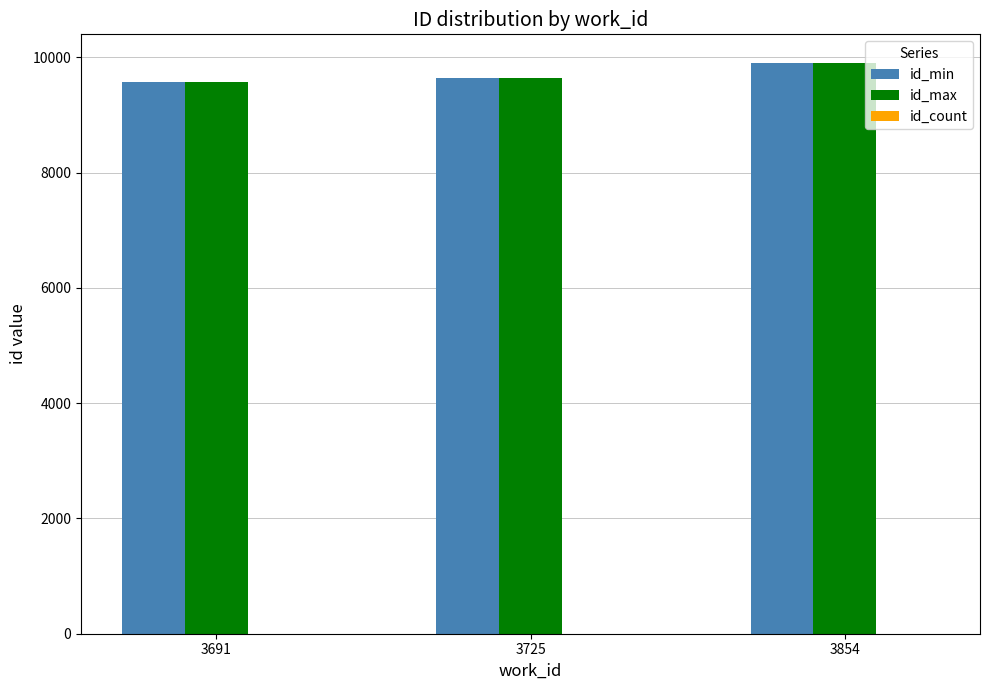

At which category does the chart reach its peak across all series?

3854